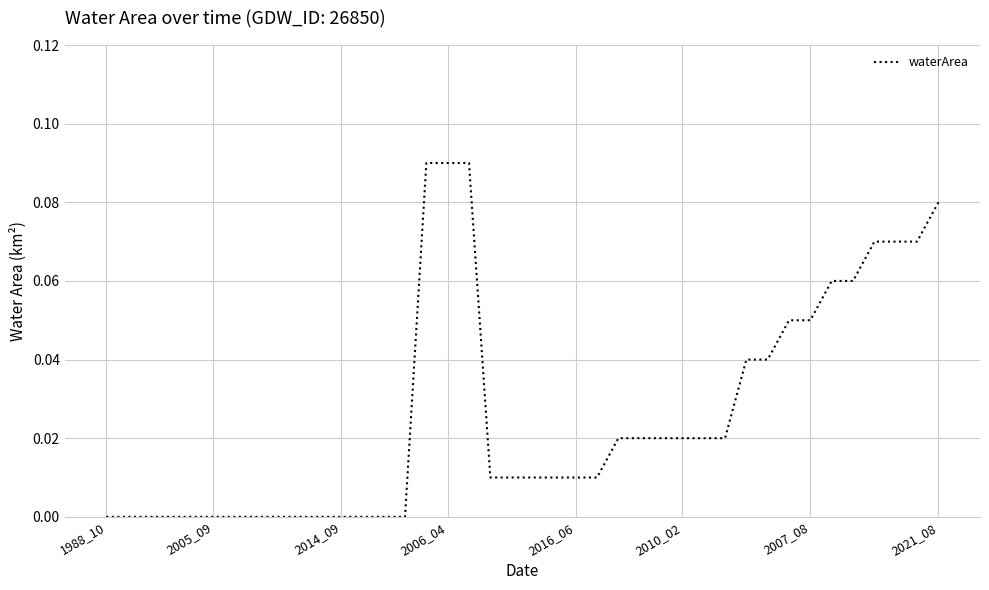

How many series are shown in this chart?

1